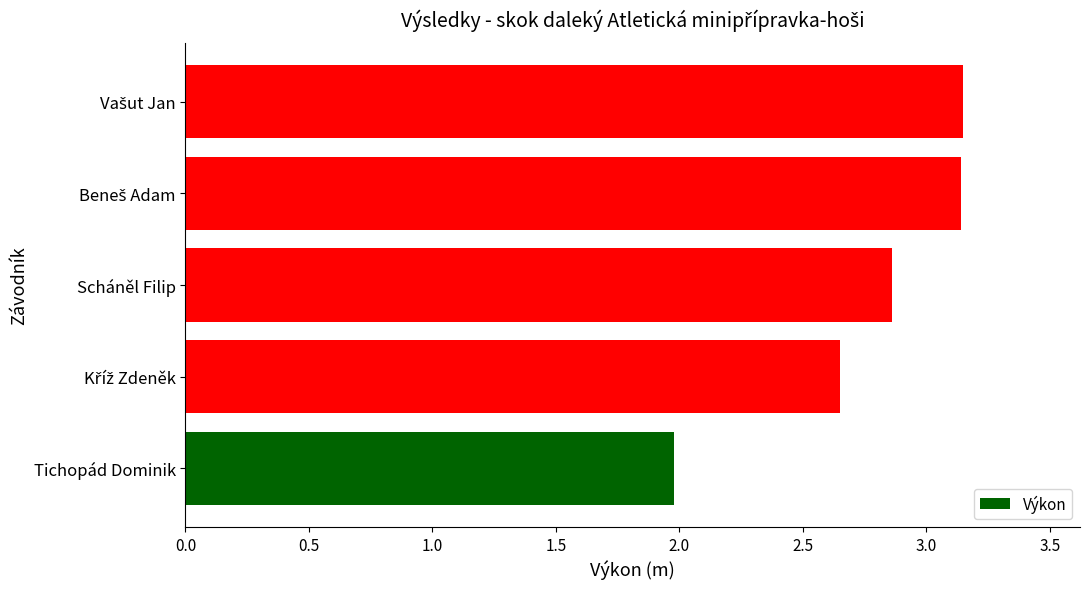

The value at Scháněl Filip is 5.1. True or false?

False